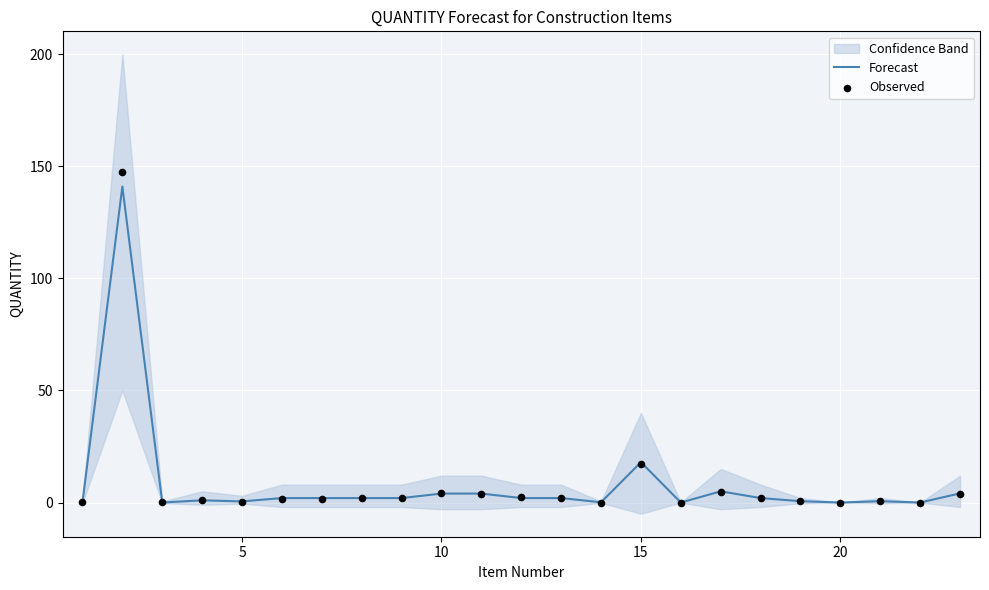

Which series reaches the maximum Y coordinate?

Observed